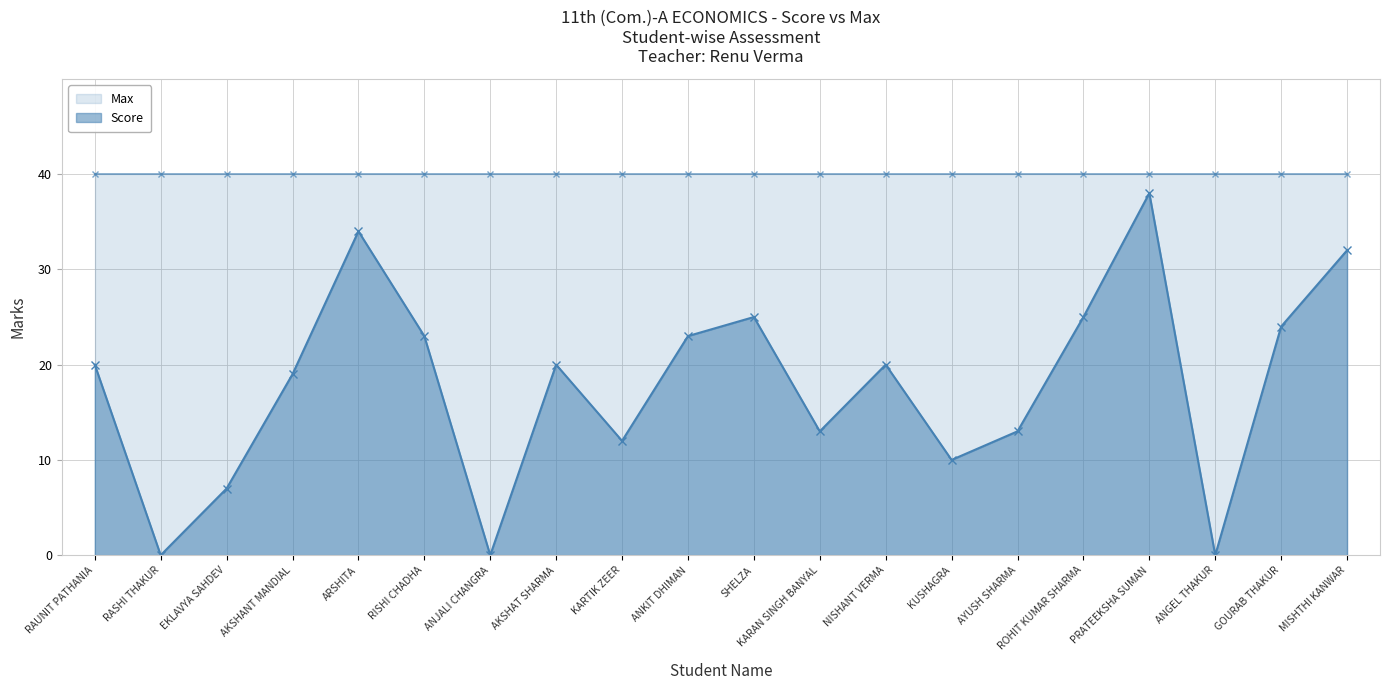

Does the chart have visible grid lines?

Yes